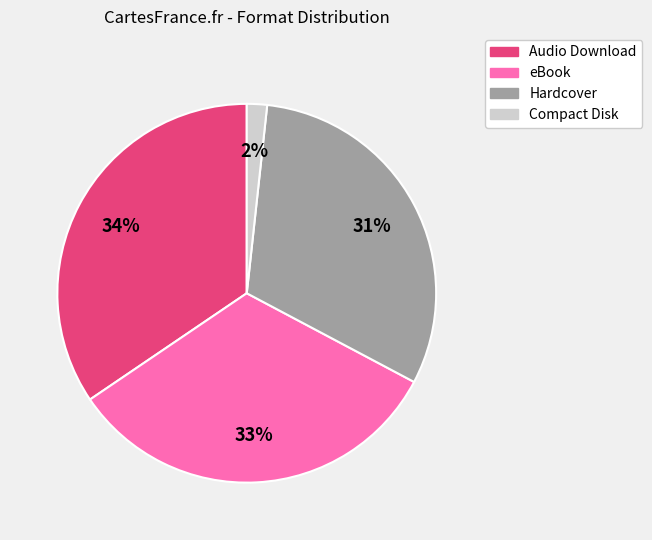

Does any single category account for the majority?

No